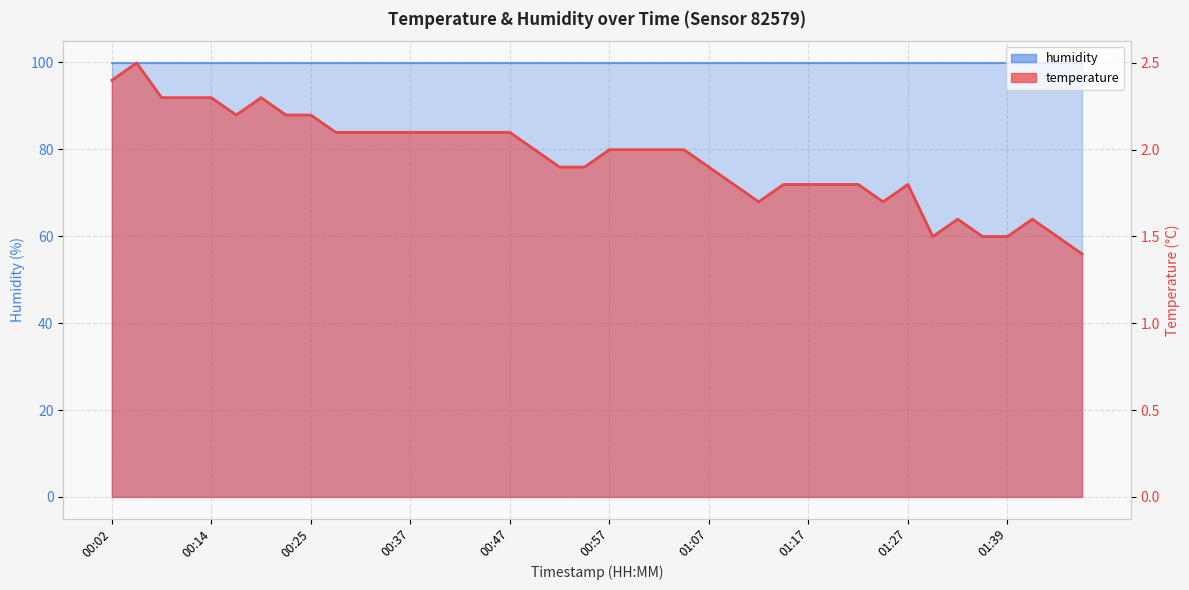

How many values are below 2?

18